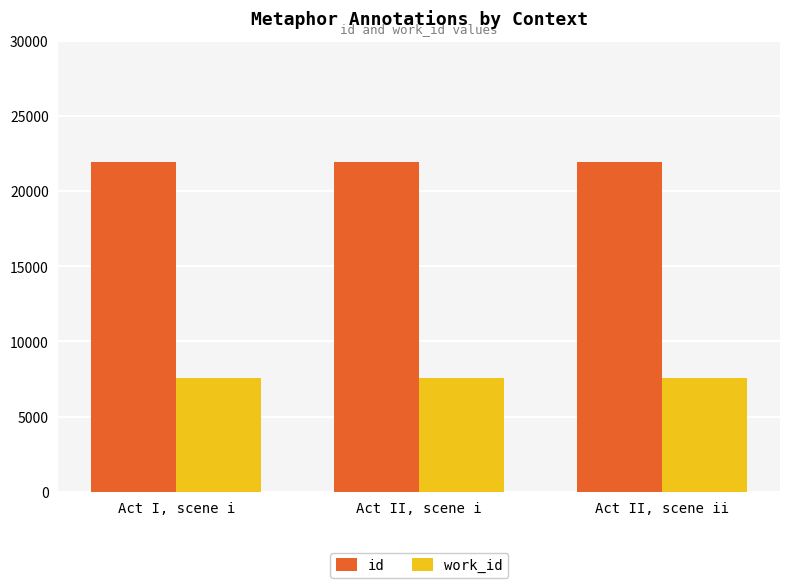

Is it true that work_id equals 7553.0 at Act II, scene i?

True